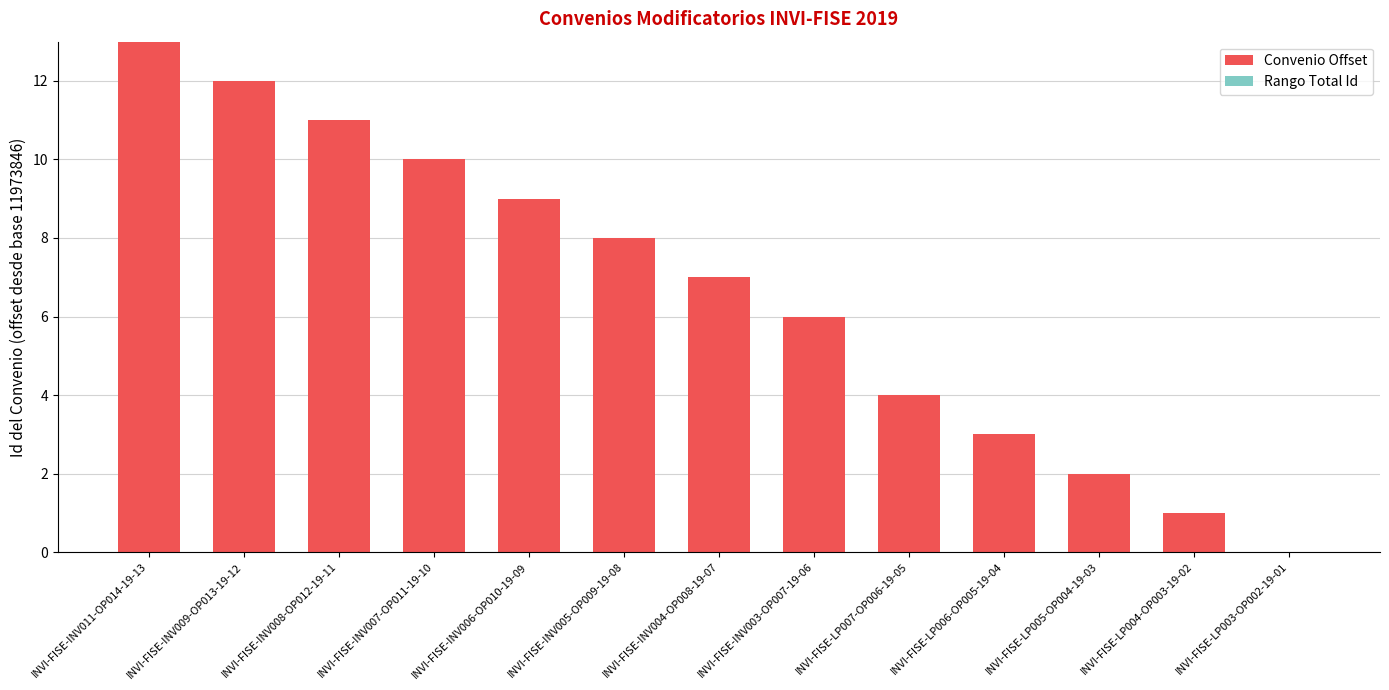

What is the sum of all values?

86